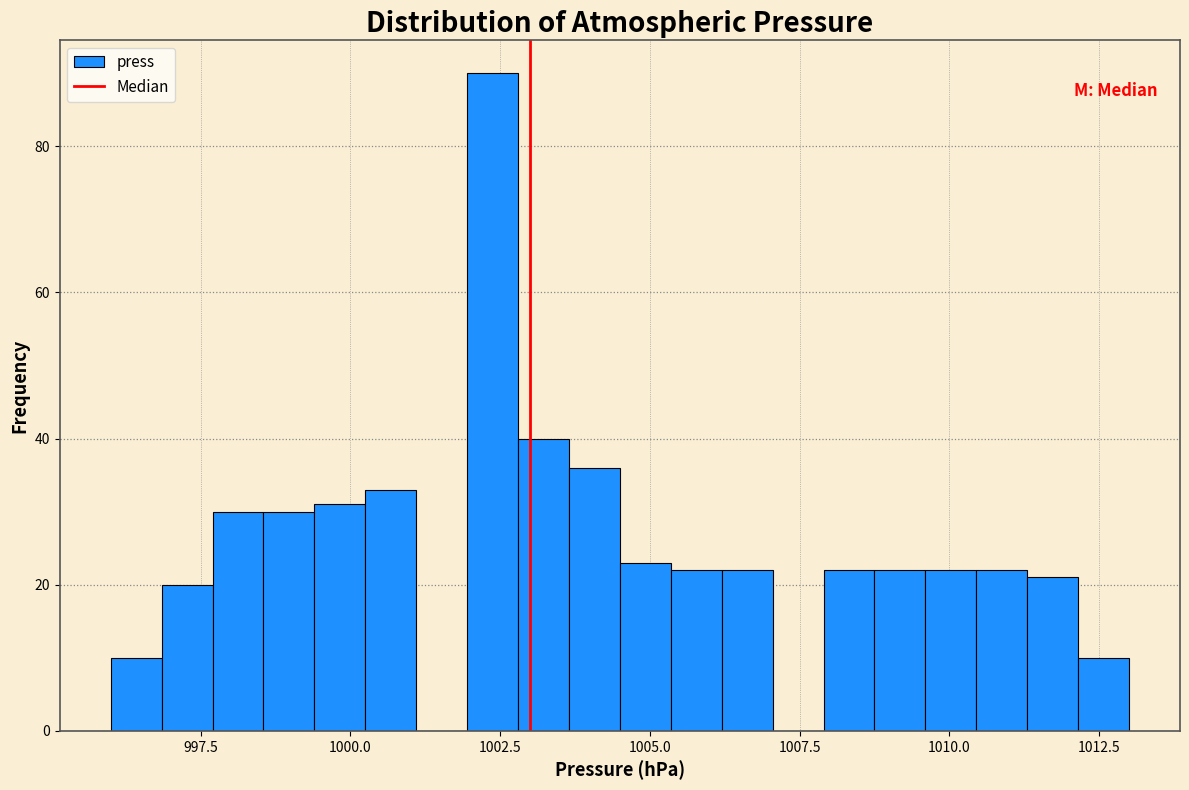

Around what value on the x-axis is the tallest bar? Give the approximate position of its centre, as read against the axis.

1002.5